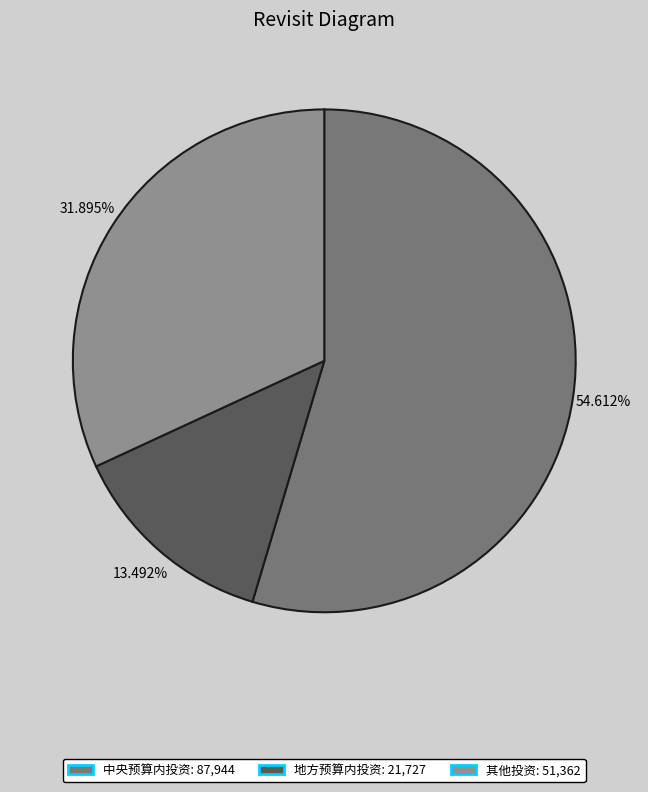

Which slice represents more than half of the pie?

中央预算内投资